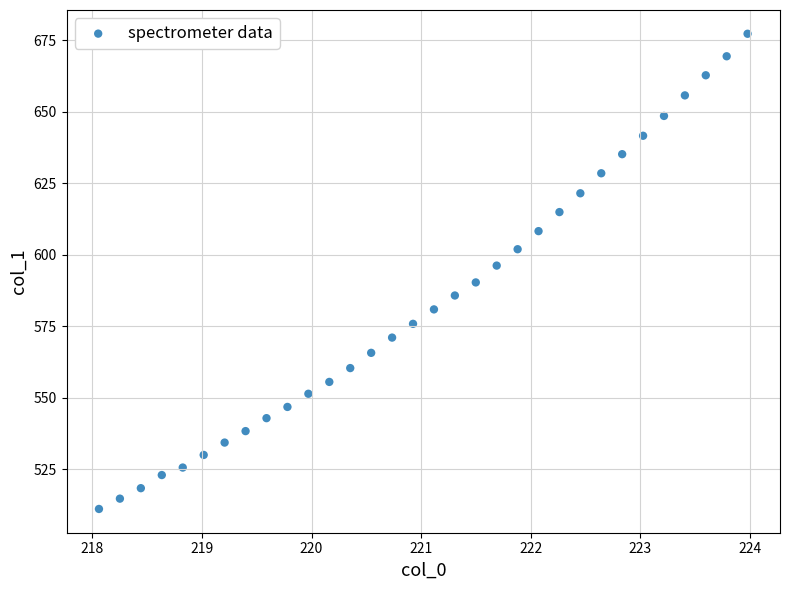

What is the range of Y values (max minus min)?

166.3